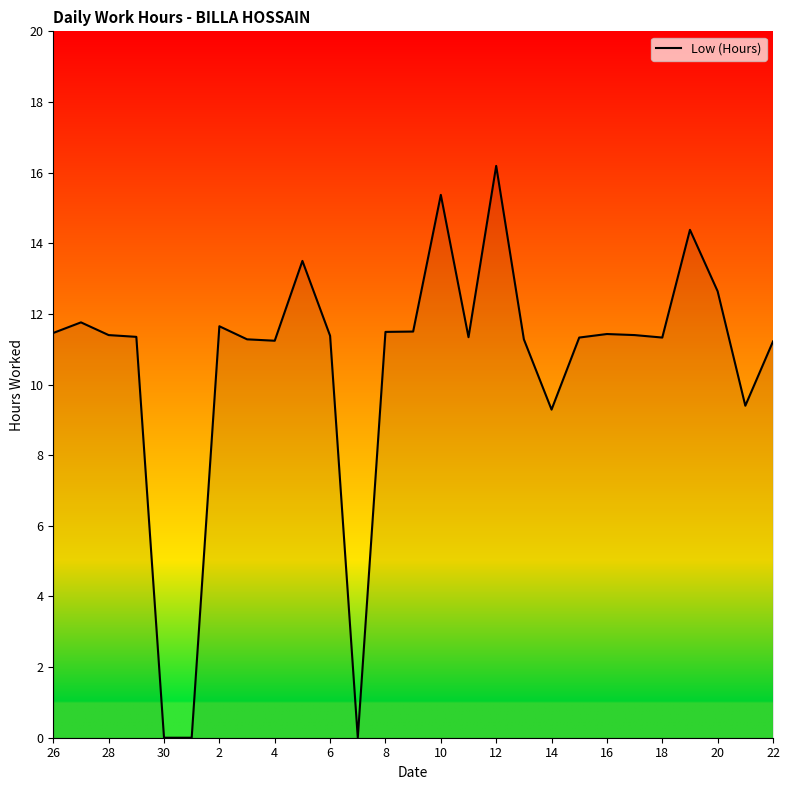

What is the difference between the maximum and minimum values?

16.2